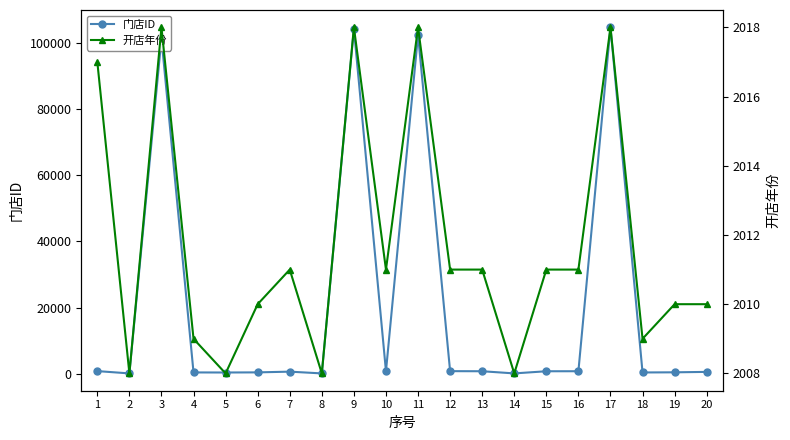

At which category does 门店ID reach its first local valley?

2